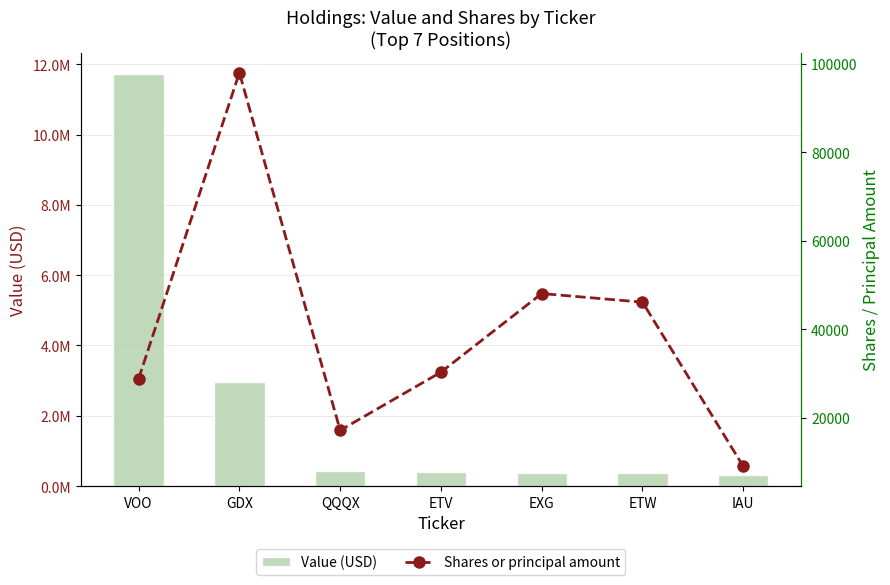

Reading left to right, transcribe all the data shown in this chart.

Value (USD): 11733737	2951021	427724	387336	380794	379205	327510
Shares or principal amount: 28810	98008	17157	30308	48080	46132	9000